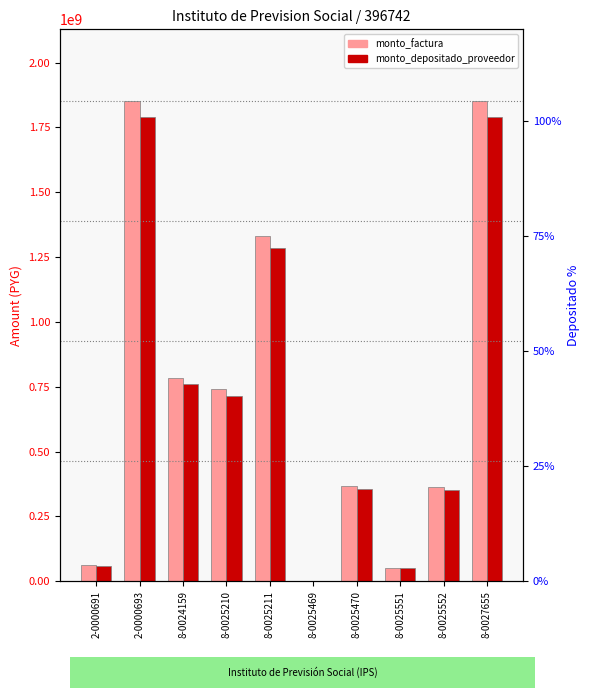

Is the value of monto_factura at 2-0000691 greater than the value of monto_depositado_proveedor at 8-0024159?

No